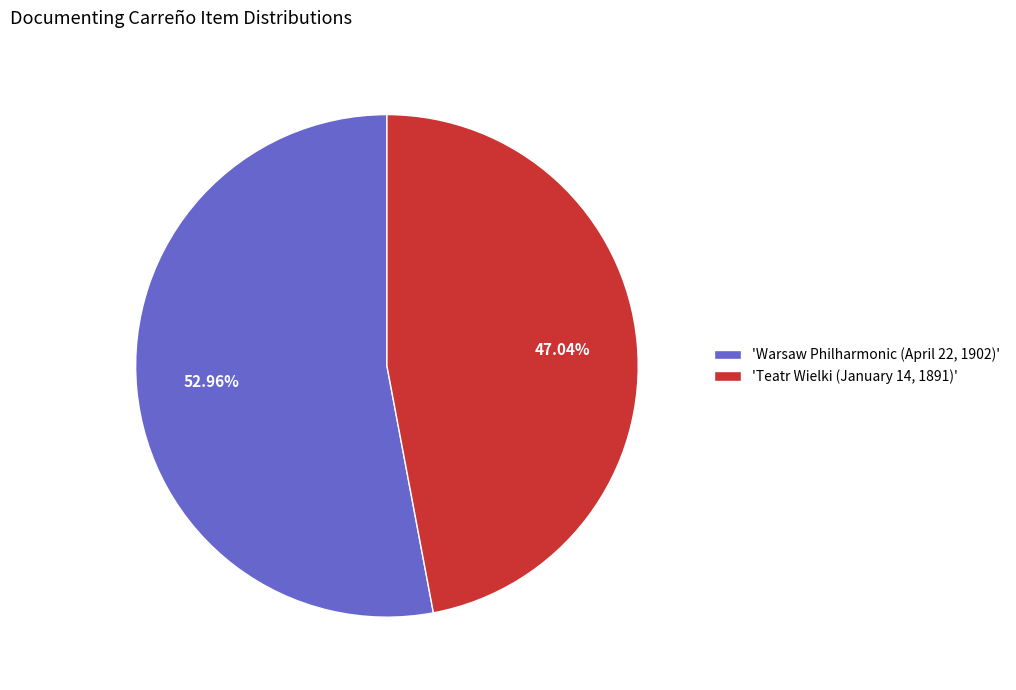

Which slice is the smallest?

'Teatr Wielki (January 14, 1891)'